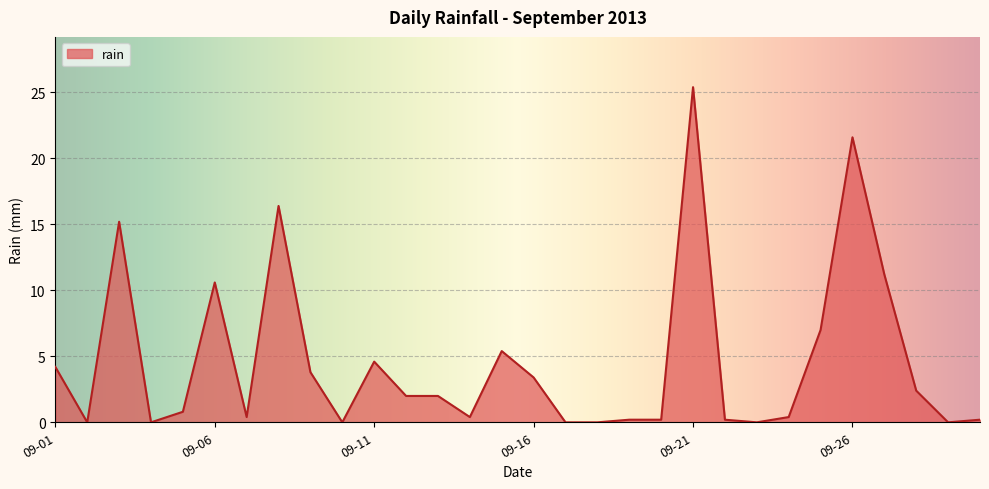

What is the maximum value shown in the chart?

25.4